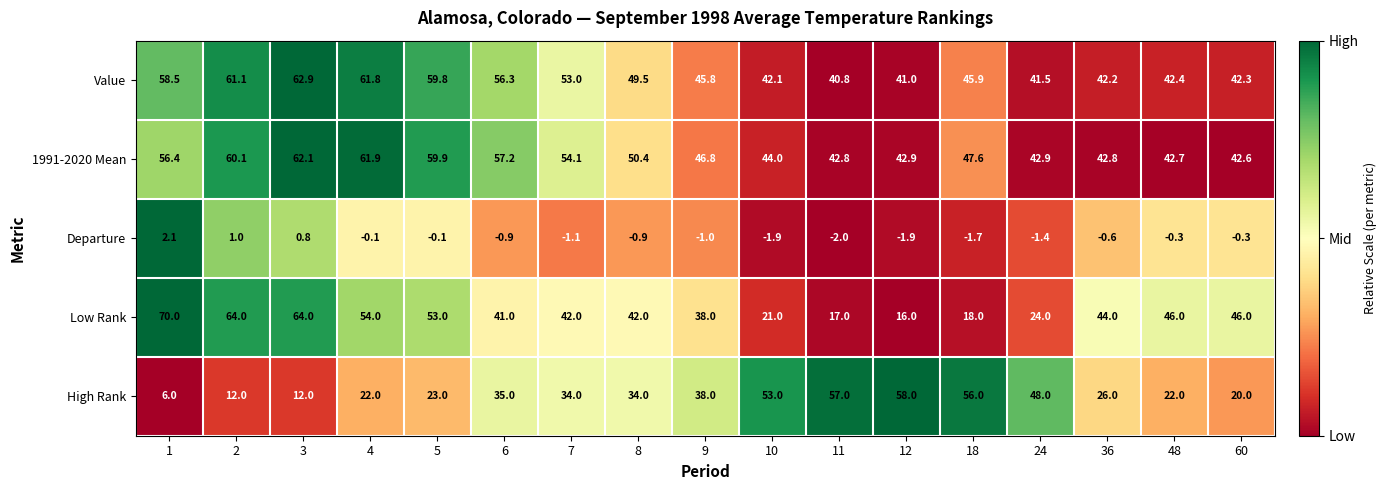

What is the total value across all series at 1?

193.0